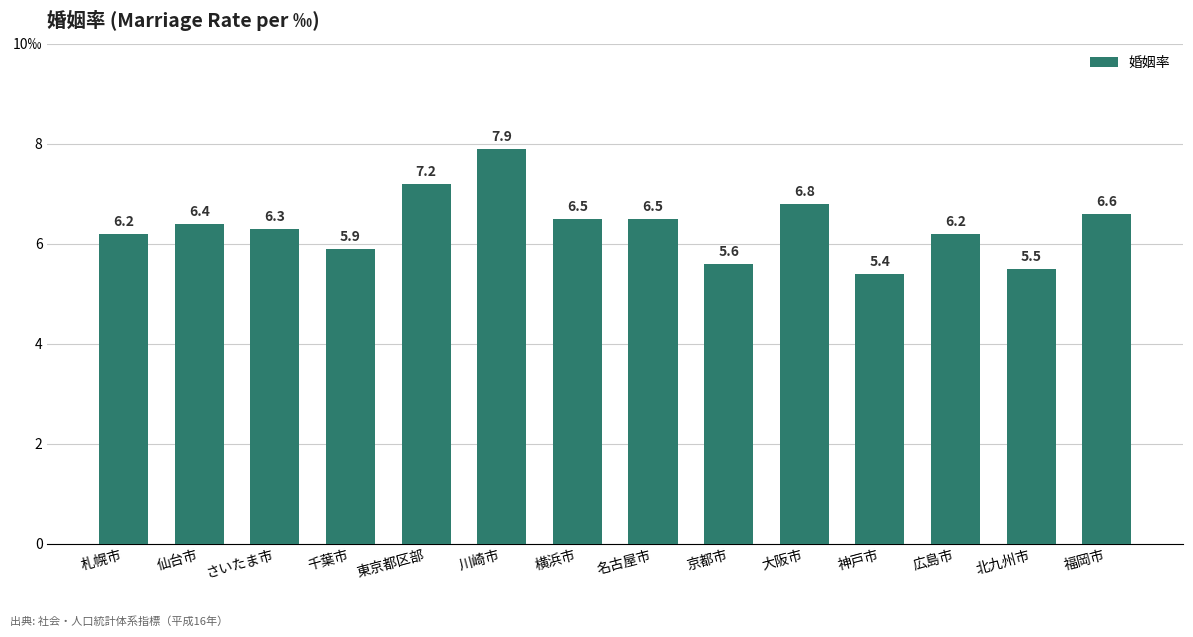

What is the difference between the second highest and second lowest values?

1.7